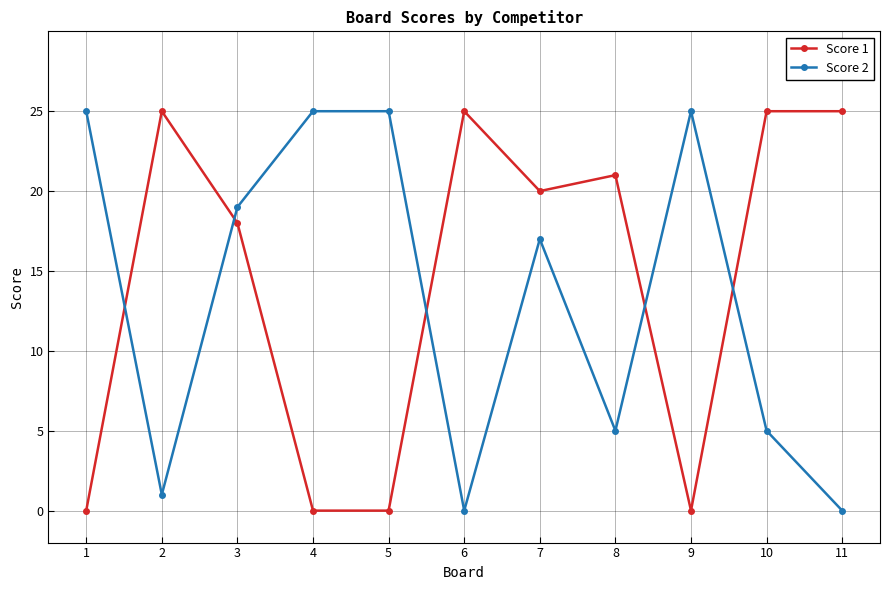

Which series ends up on top after the final intersection of Score 1 and Score 2?

Score 1